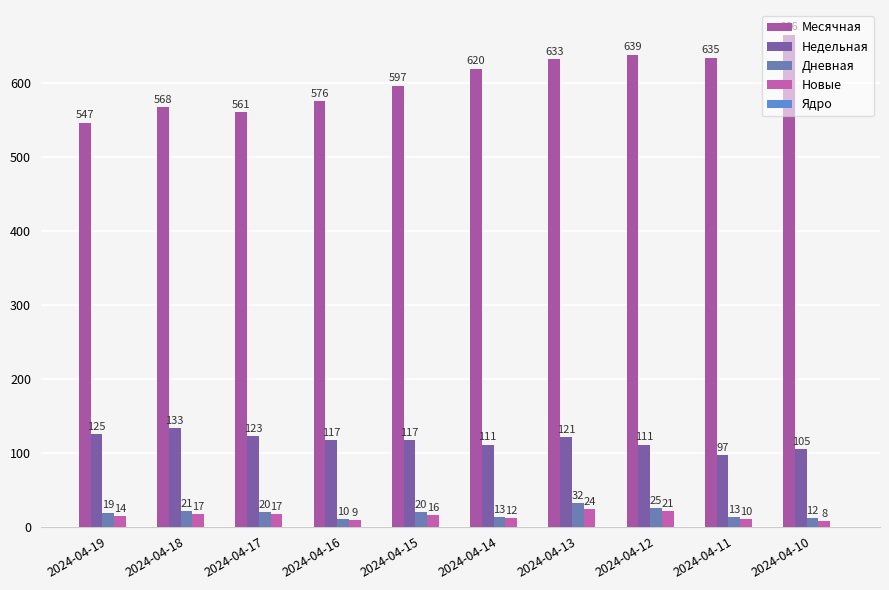

How many values in the Месячная series are below 620?

5